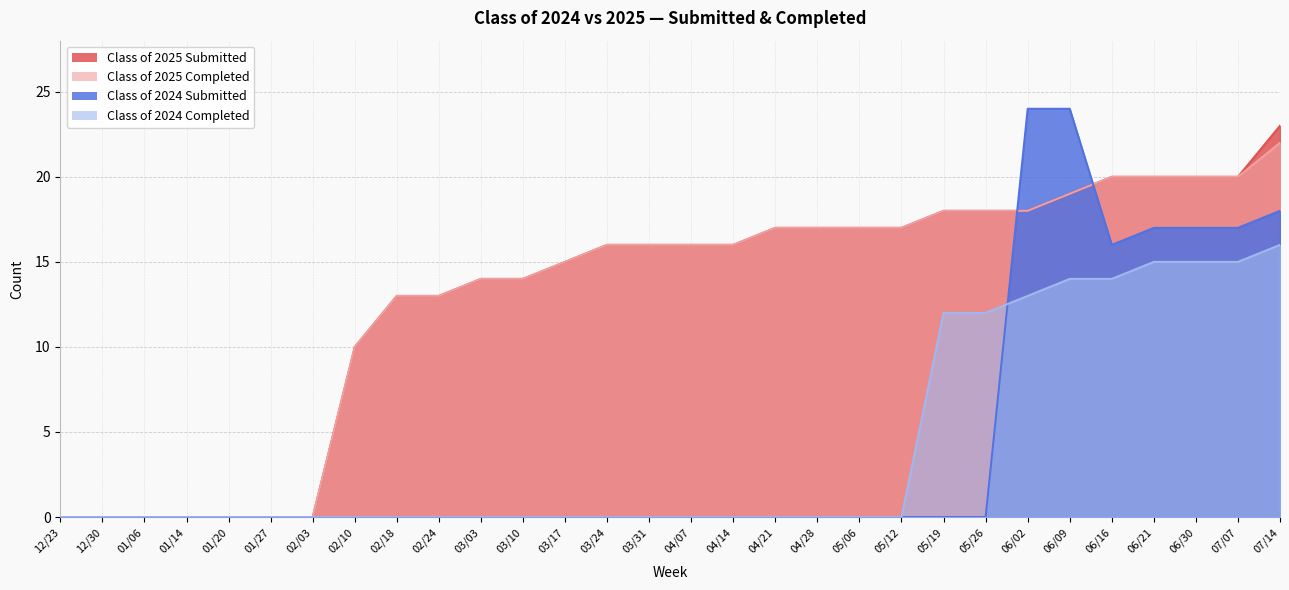

True or false: Class of 2025 Completed and Class of 2025 Submitted cross at least once.

False